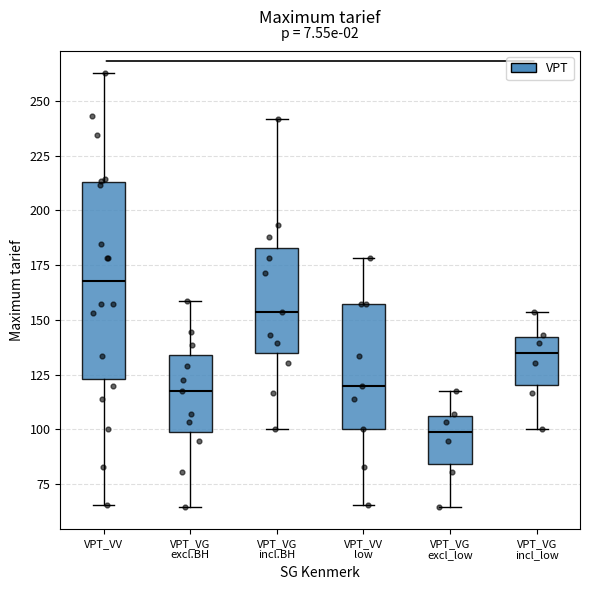

Comparing the boxes themselves (not the whiskers), which one is the tallest?

VPT_VV